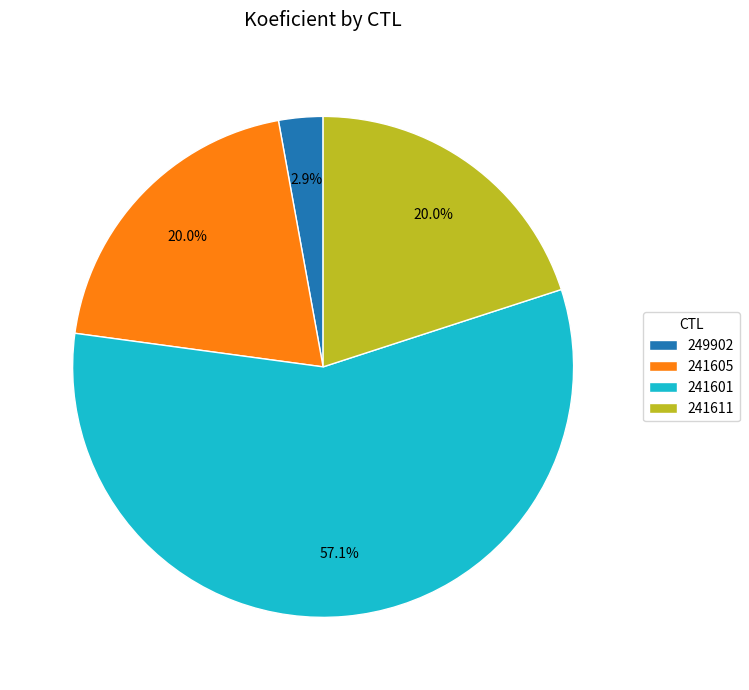

What percentage do 241611 and 241601 together represent?

77.1%